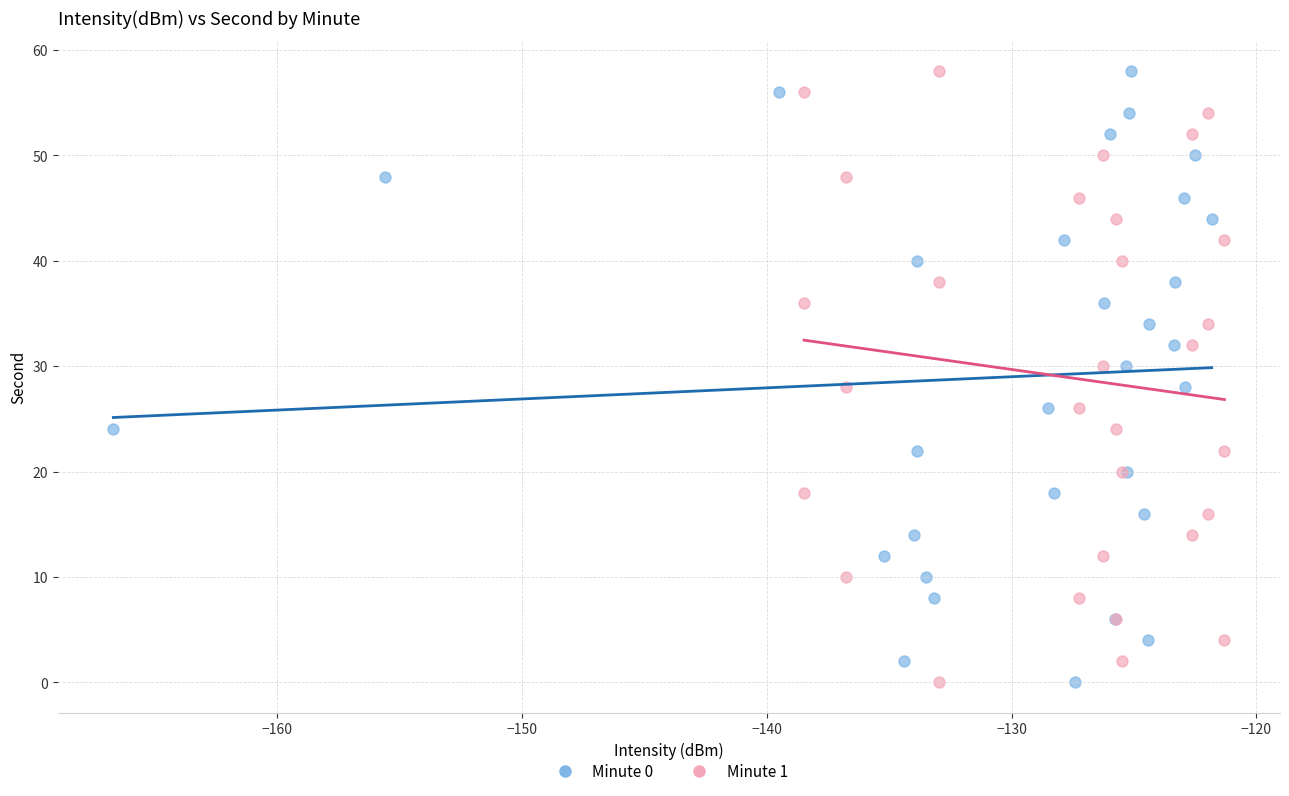

What are all the series names shown in the legend?

Minute 0, Minute 1